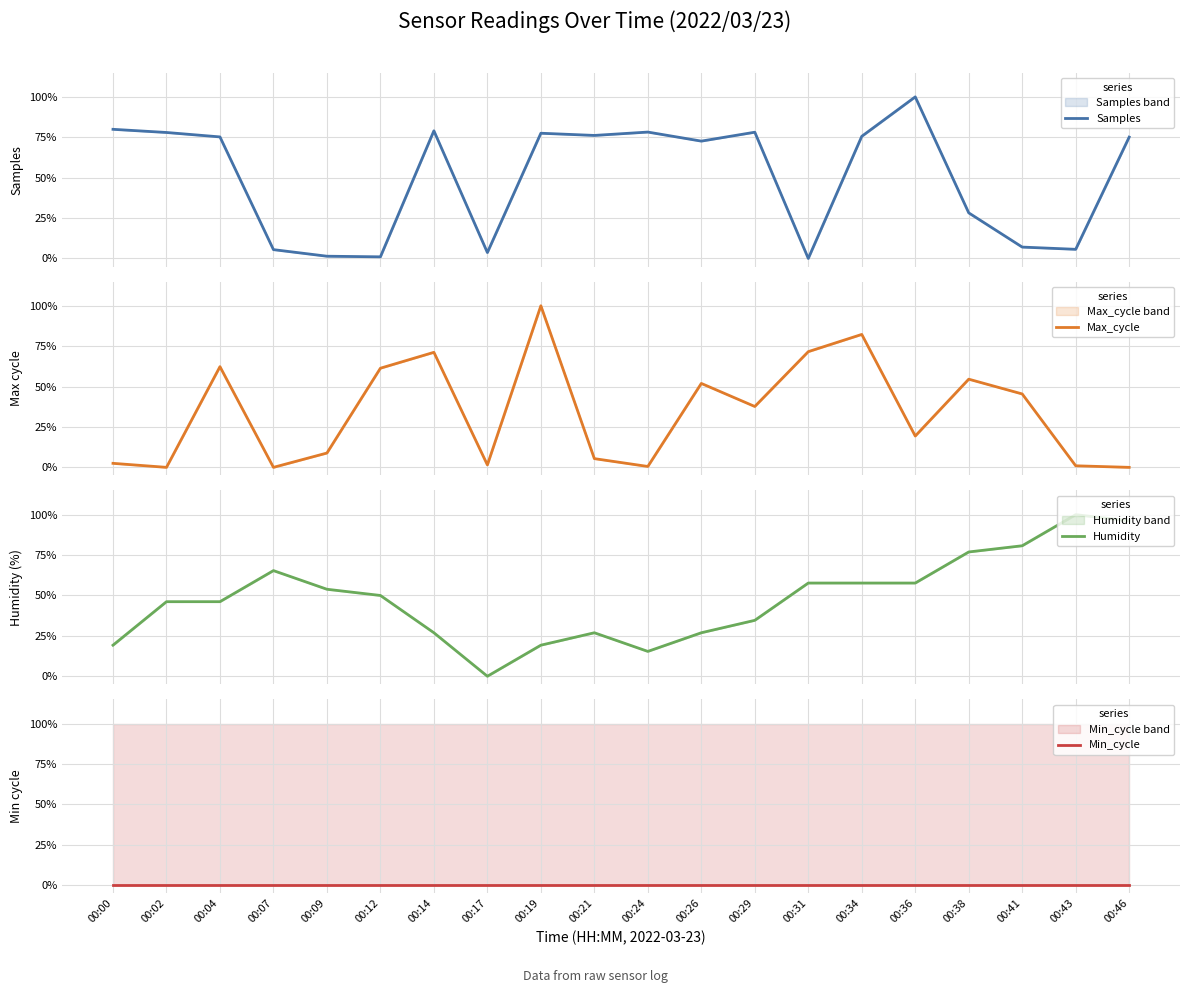

Which category has the lowest value in the Humidity series?

00:17